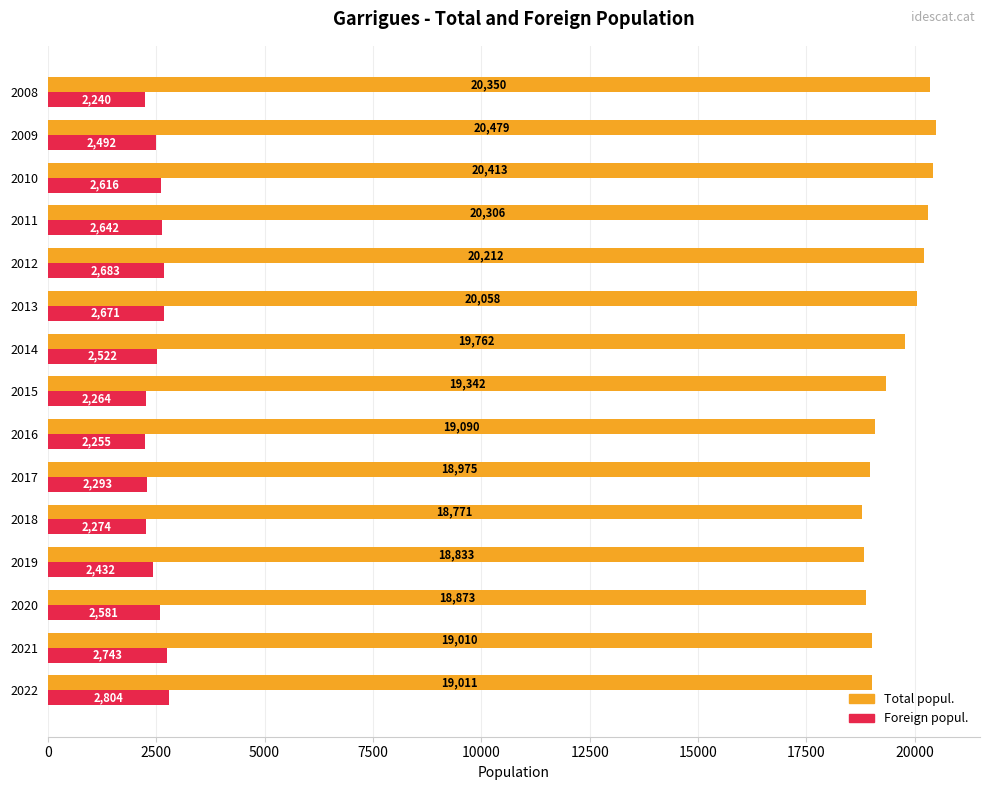

At which label is Total popul. closest to 19625?

2014